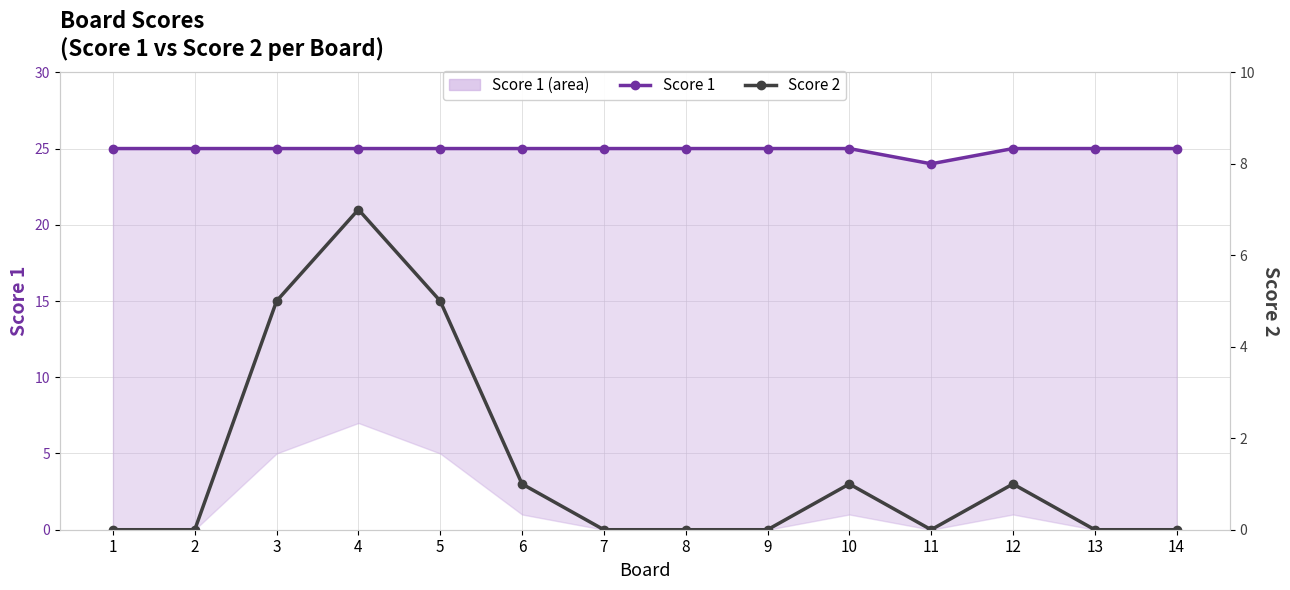

At which label does Score 1 reach its minimum?

11